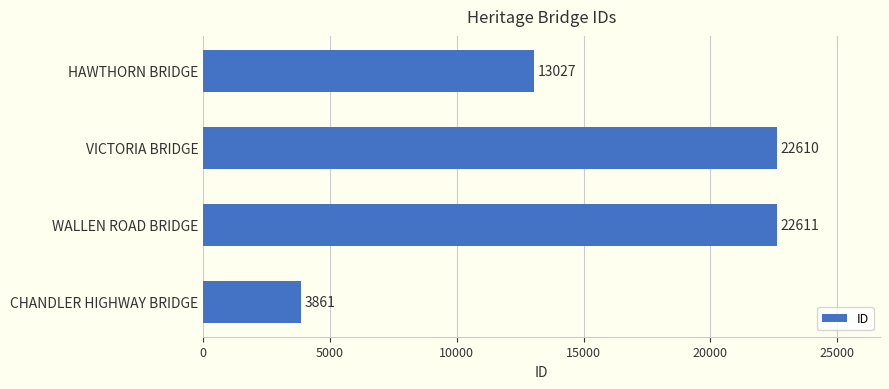

What value does the data have at CHANDLER HIGHWAY BRIDGE, to the nearest 10?

3860